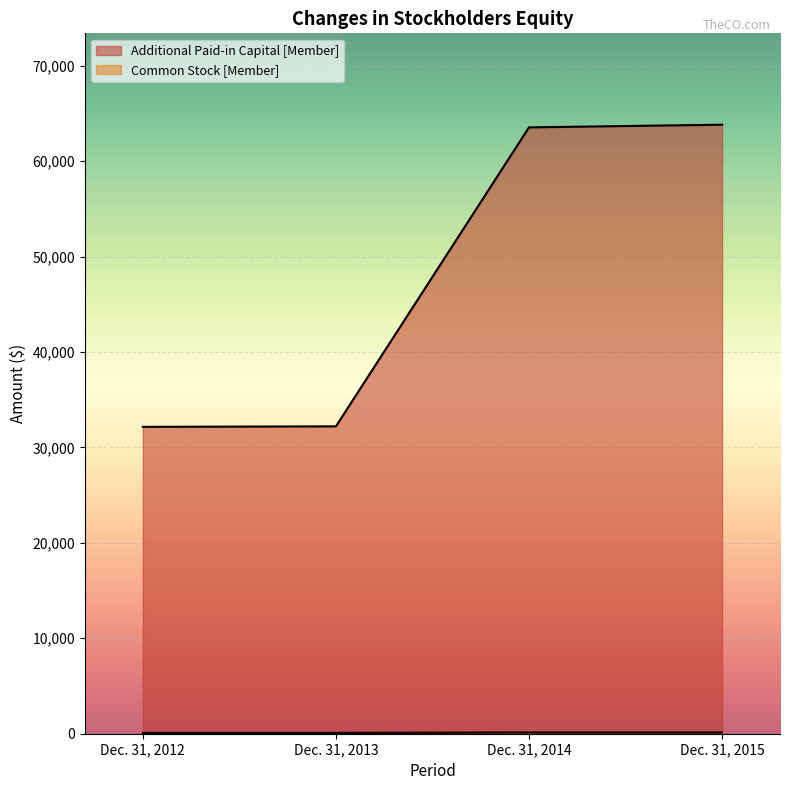

List the series in order of their peak value, lowest first.

Common Stock [Member], Additional Paid-in Capital [Member]